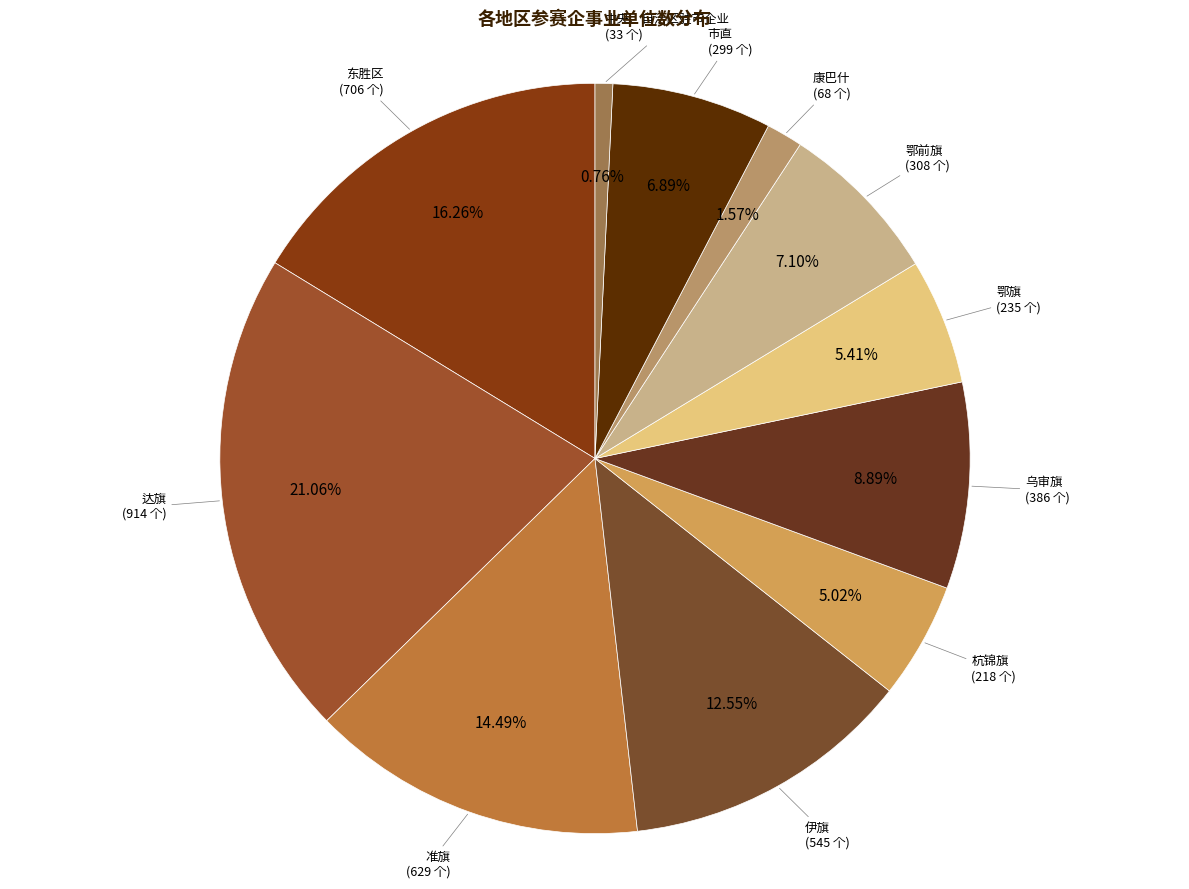

How many segments does this pie chart have?

11